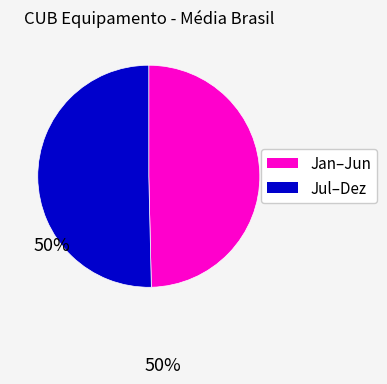

Does any single category account for the majority?

Yes